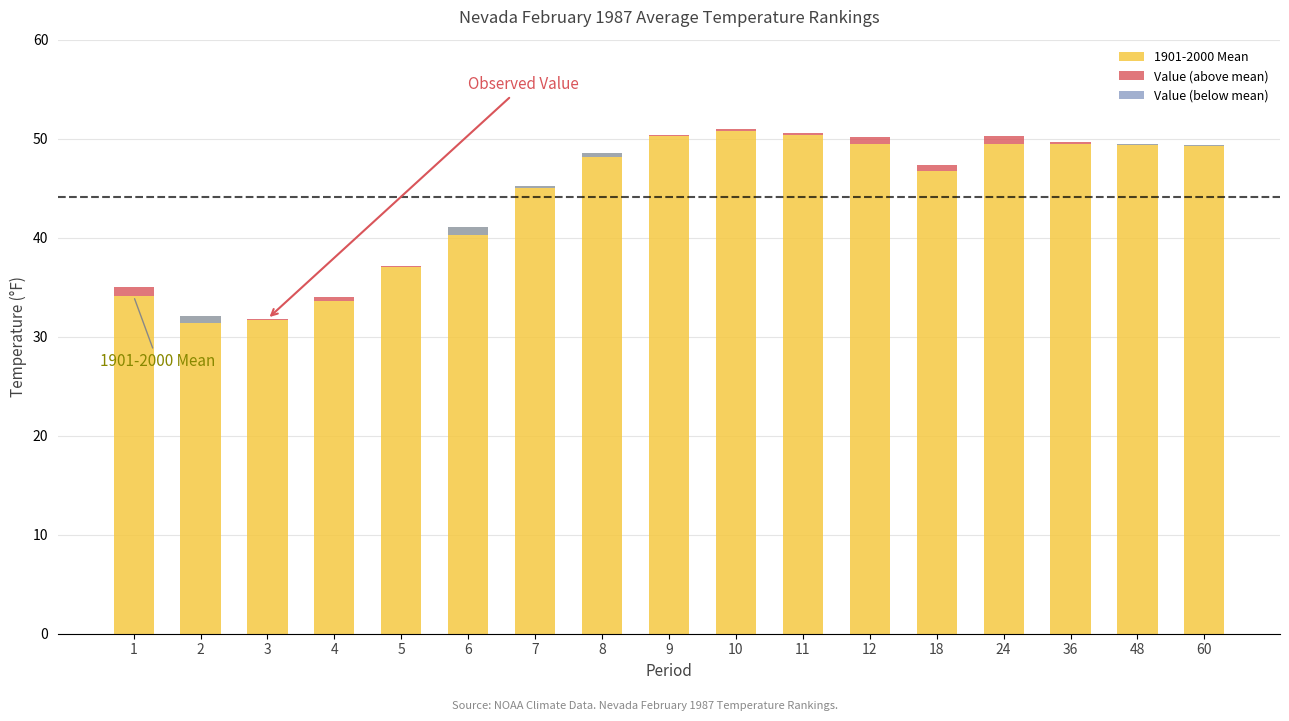

How many values in the 1901-2000 Mean series exceed 48?

9